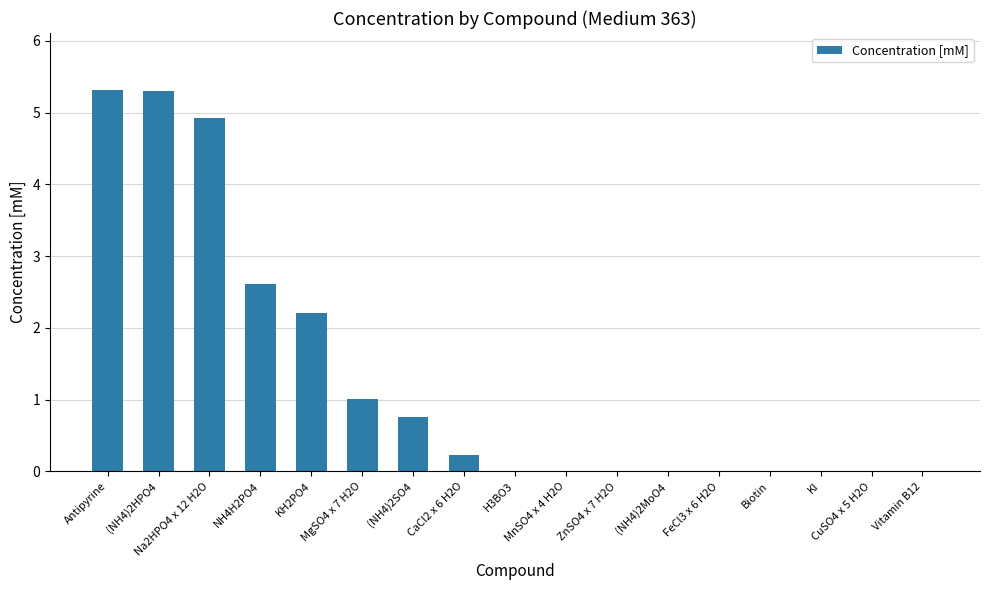

Where is the data nearest to the value 2?

KH2PO4